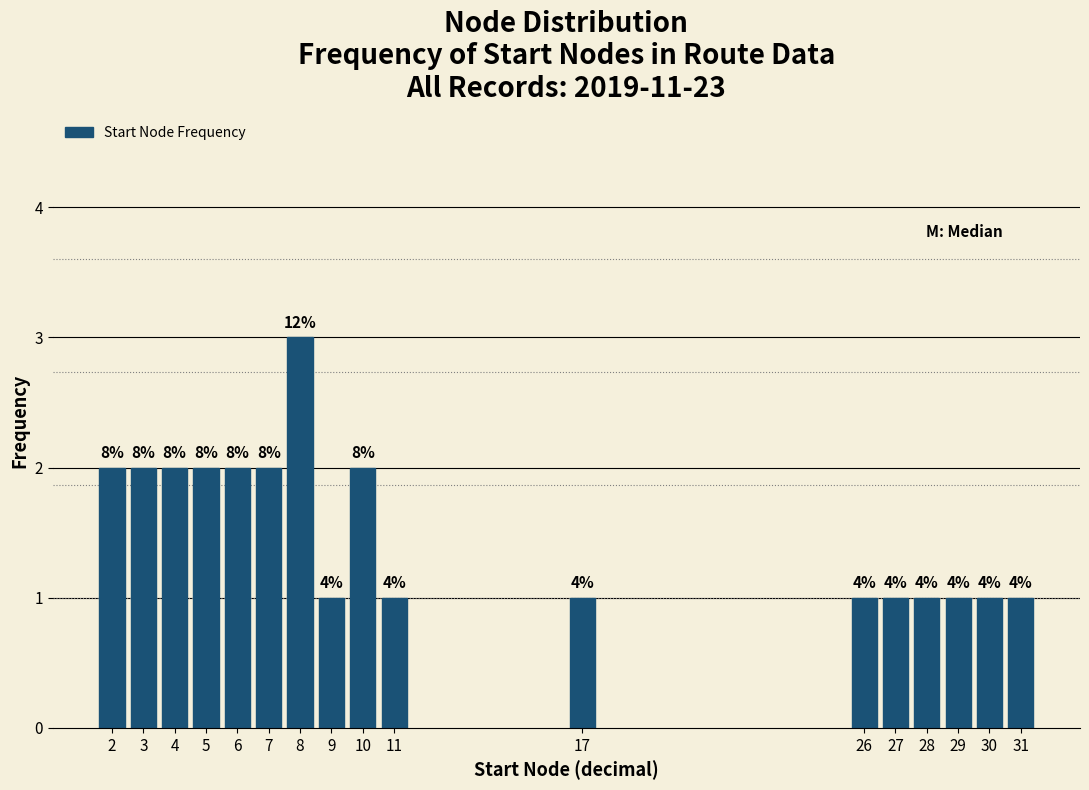

Are the bars horizontal?

No